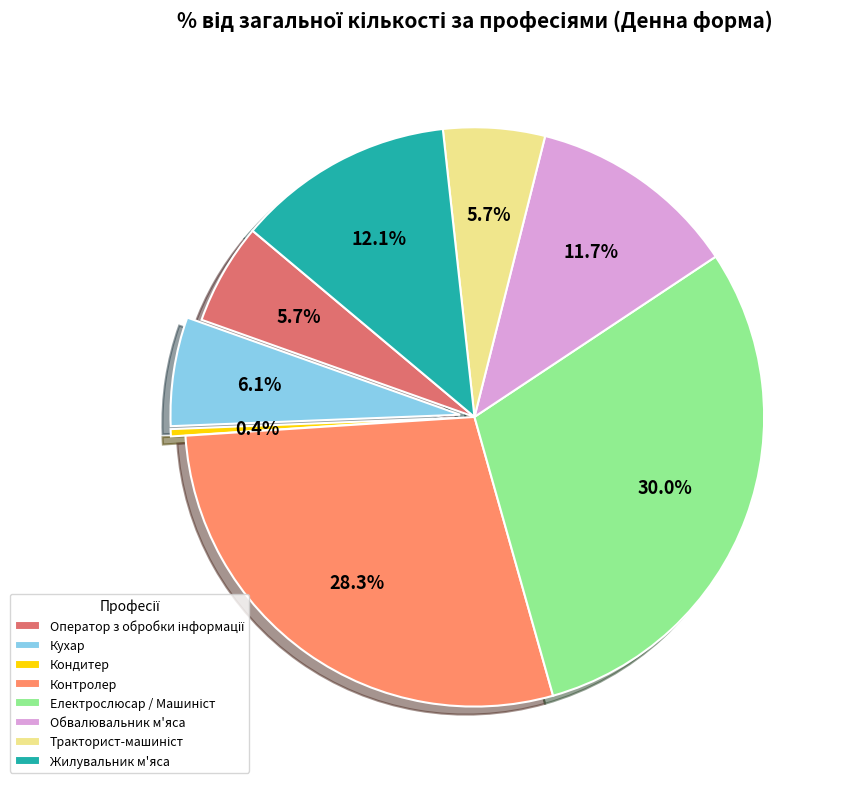

Is there any slice that represents more than half of the pie?

No